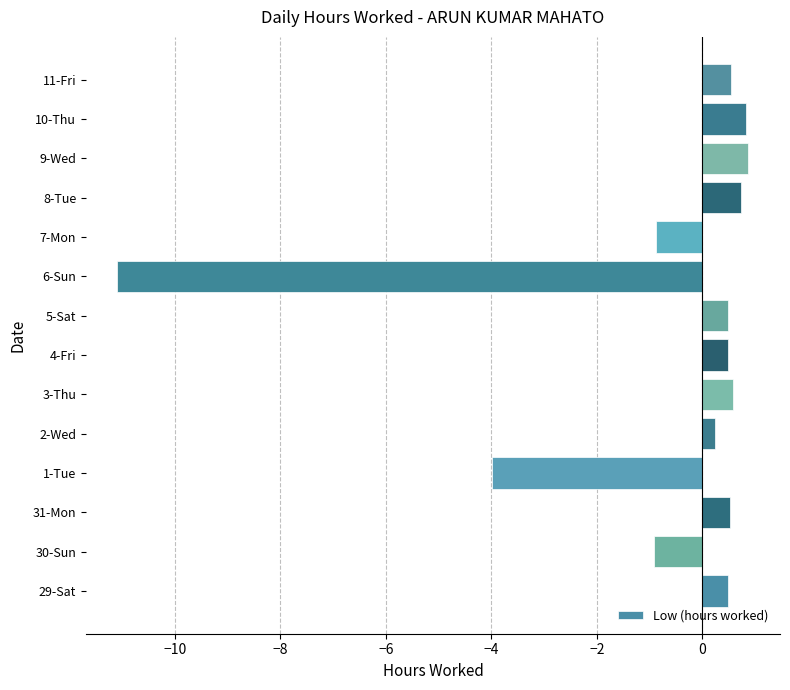

At which label is the value closest to -5?

1-Tue